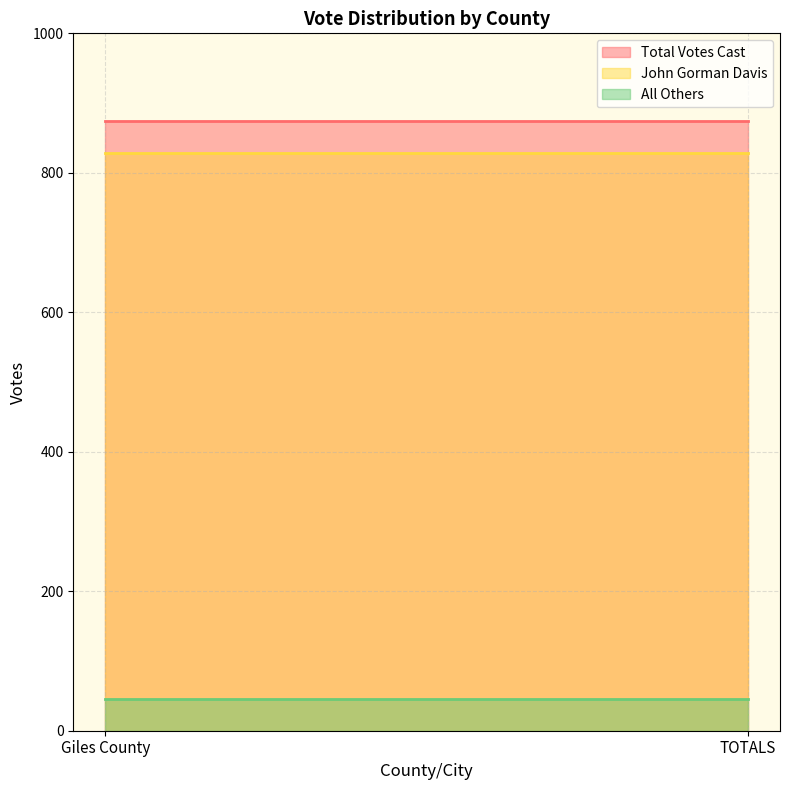

Which category has the lowest value across all series?

Giles County